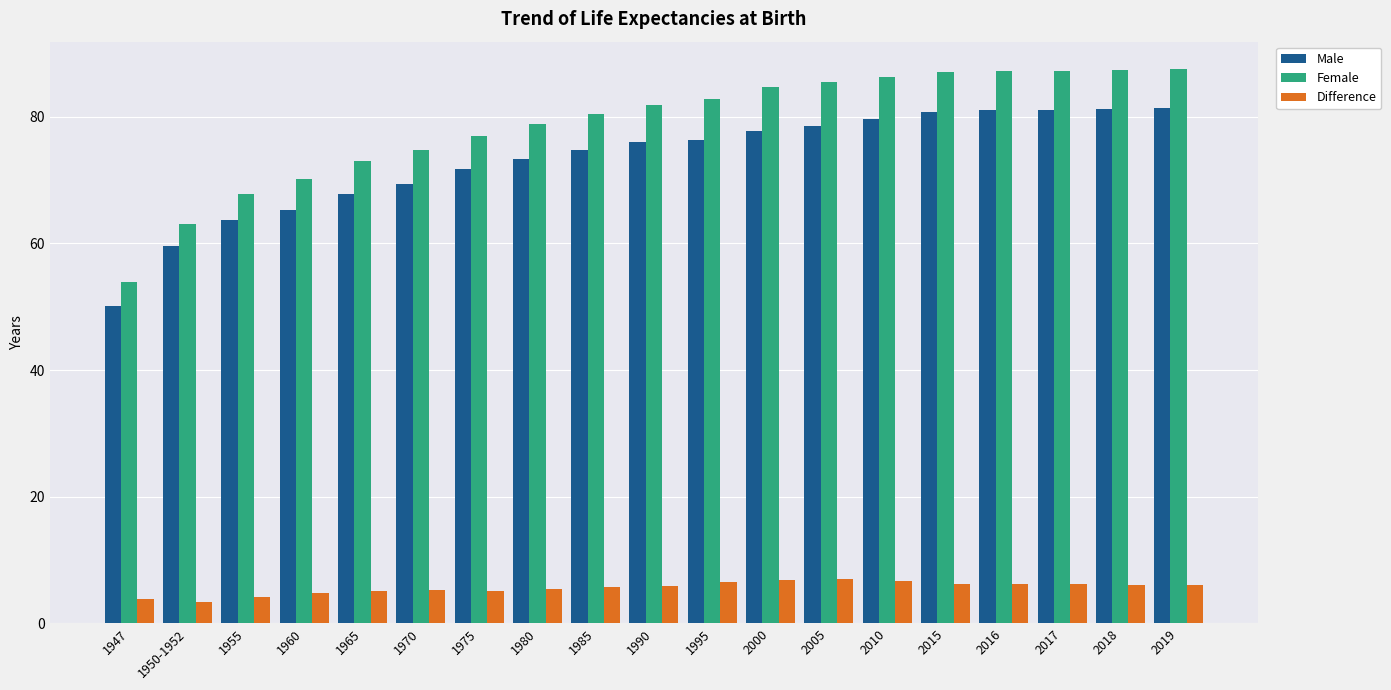

Which series has the largest range (max minus min)?

Female